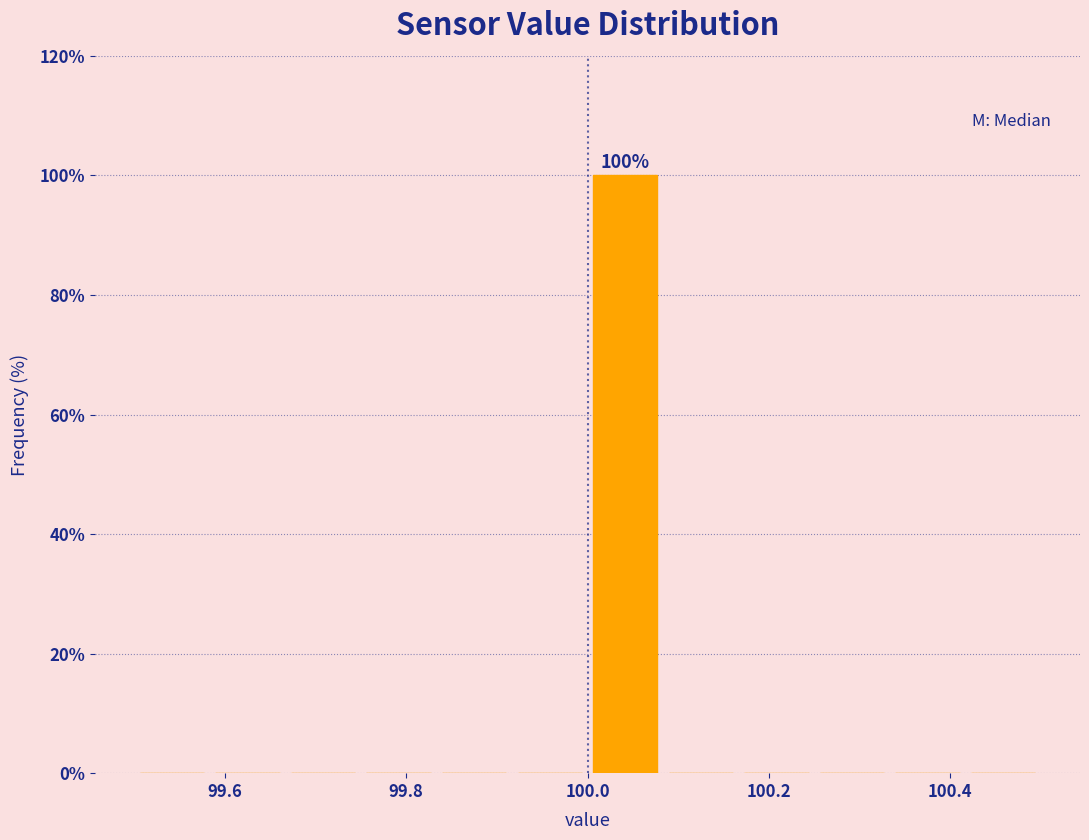

Which range on the x-axis has the tallest bar?

100.00 to 100.08